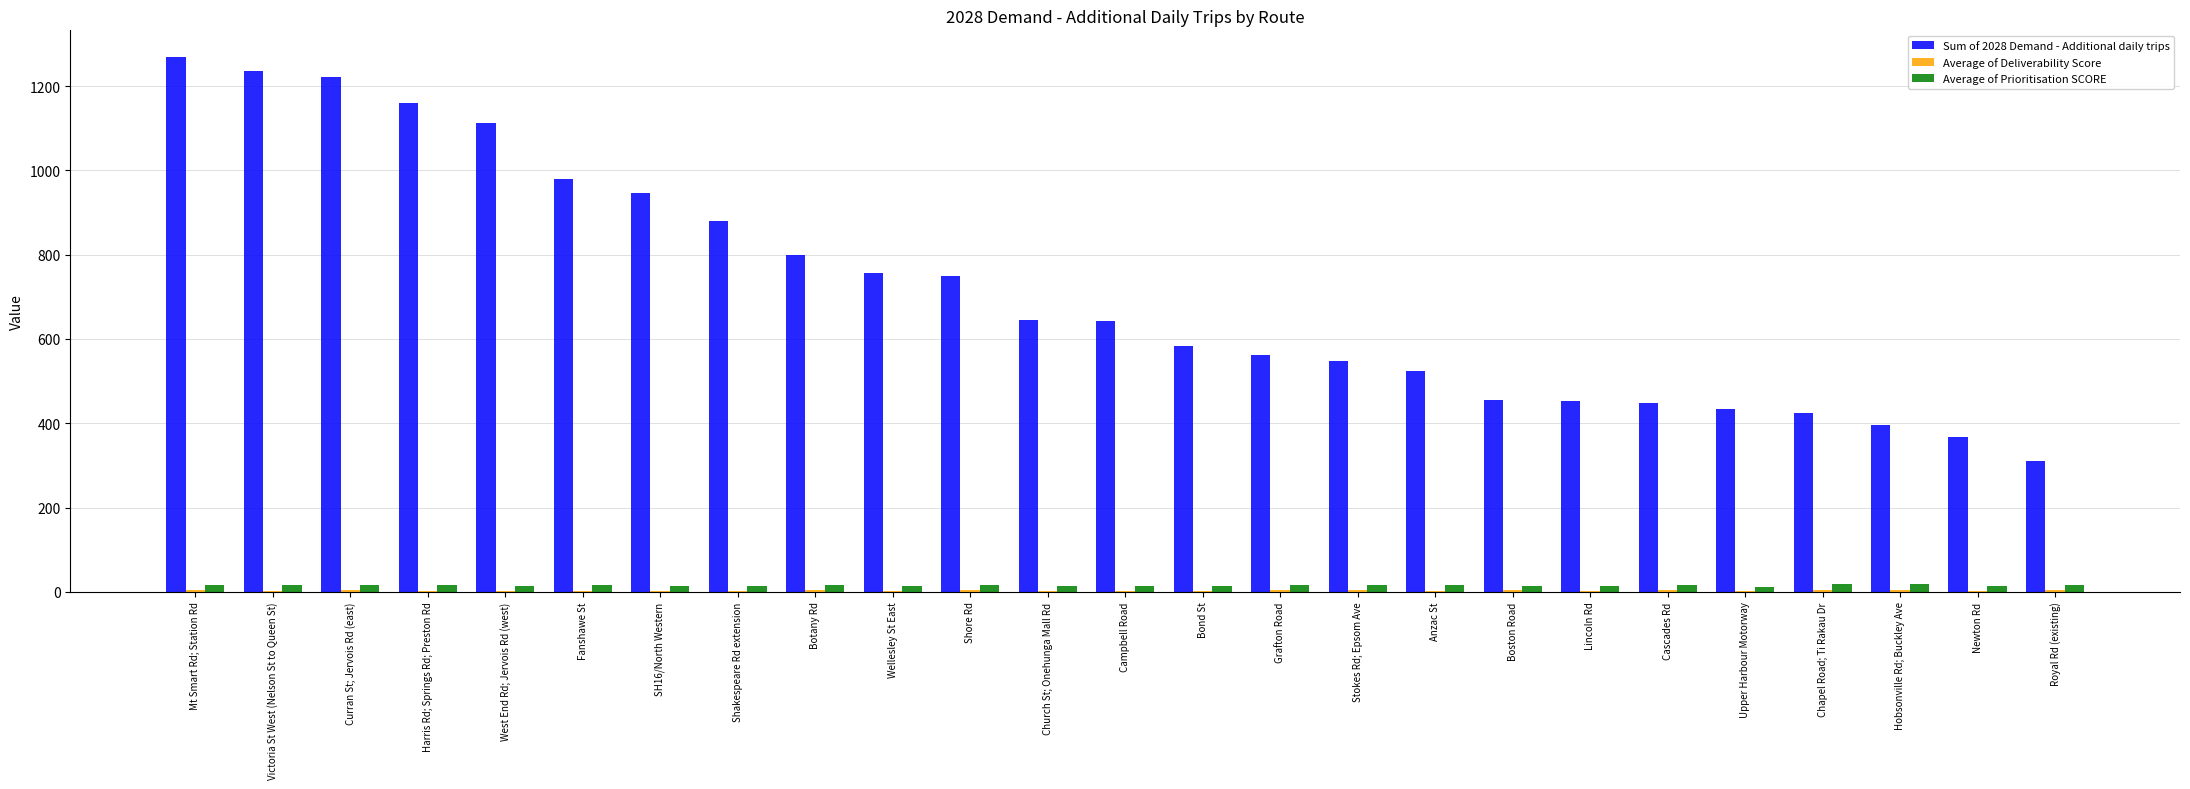

The Sum of 2028 Demand - Additional daily trips series shows 349 at Wellesley St East. True or false?

False